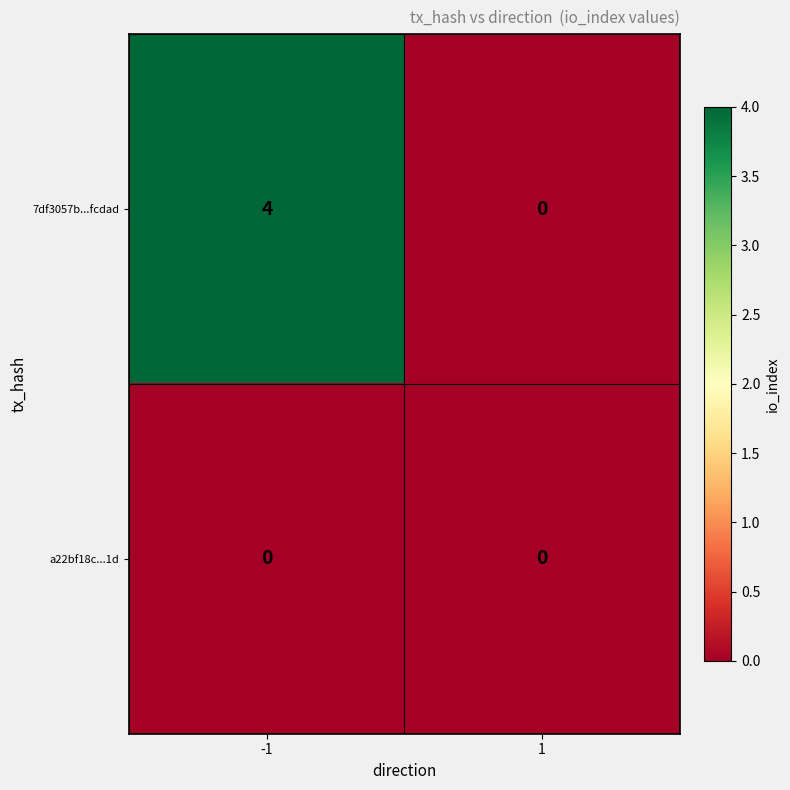

Reading left to right, list all the values displayed in this chart.

7df3057b...fcdad: -1=4	1=0
a22bf18c...1d: -1=0	1=0